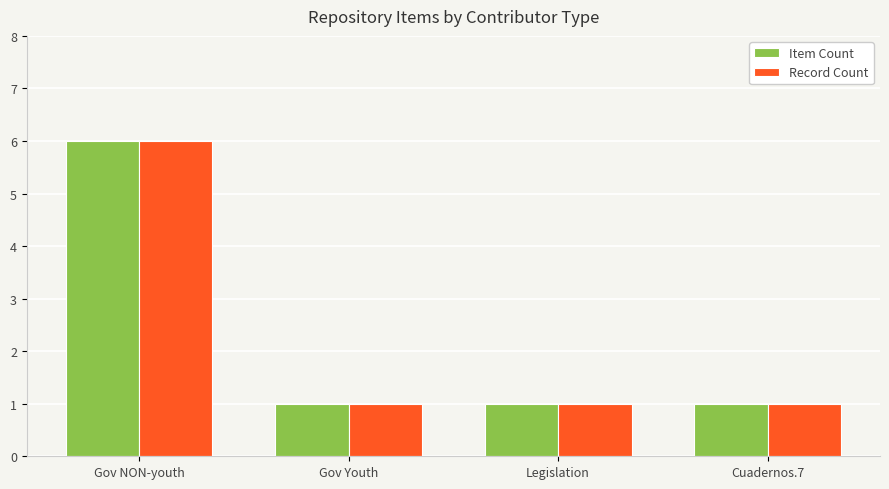

How many bars are there in each group?

2